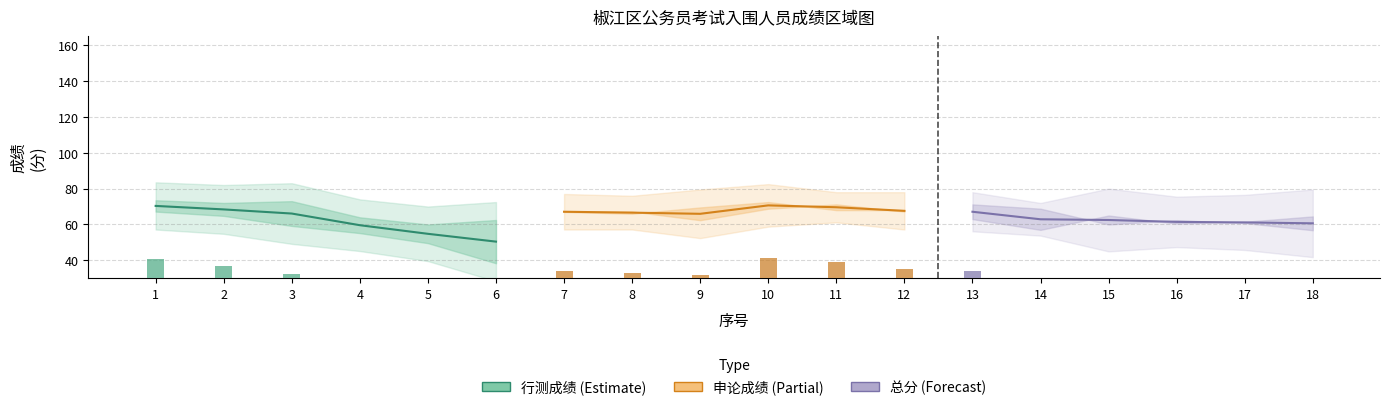

What is the difference between the maximum and minimum values in the 行测成绩 series?

19.9